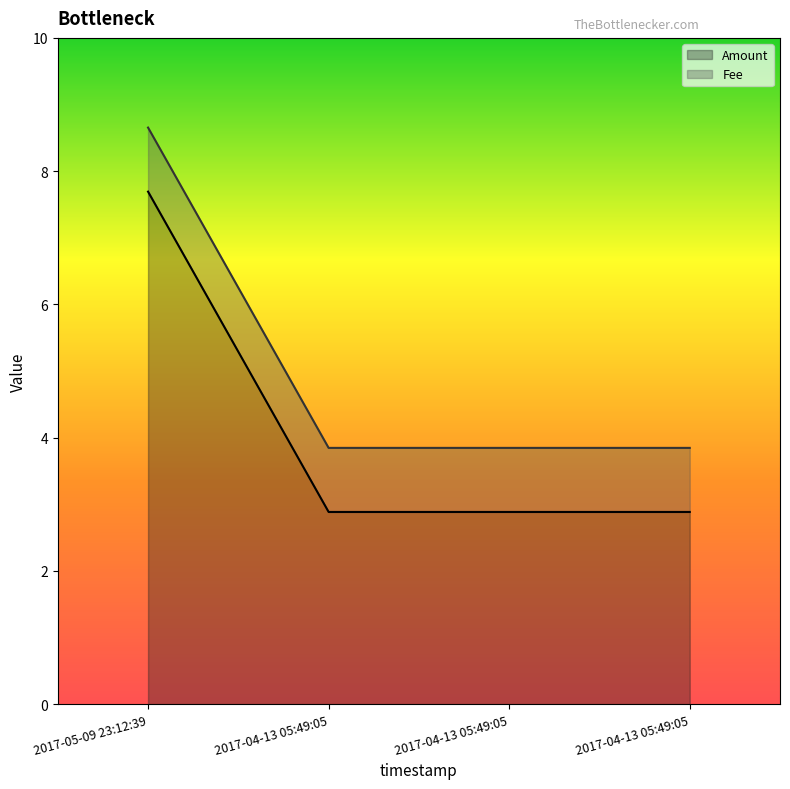

What is the sum of the values at 2017-04-13 05:49:05 and 2017-04-13 05:49:05?

6